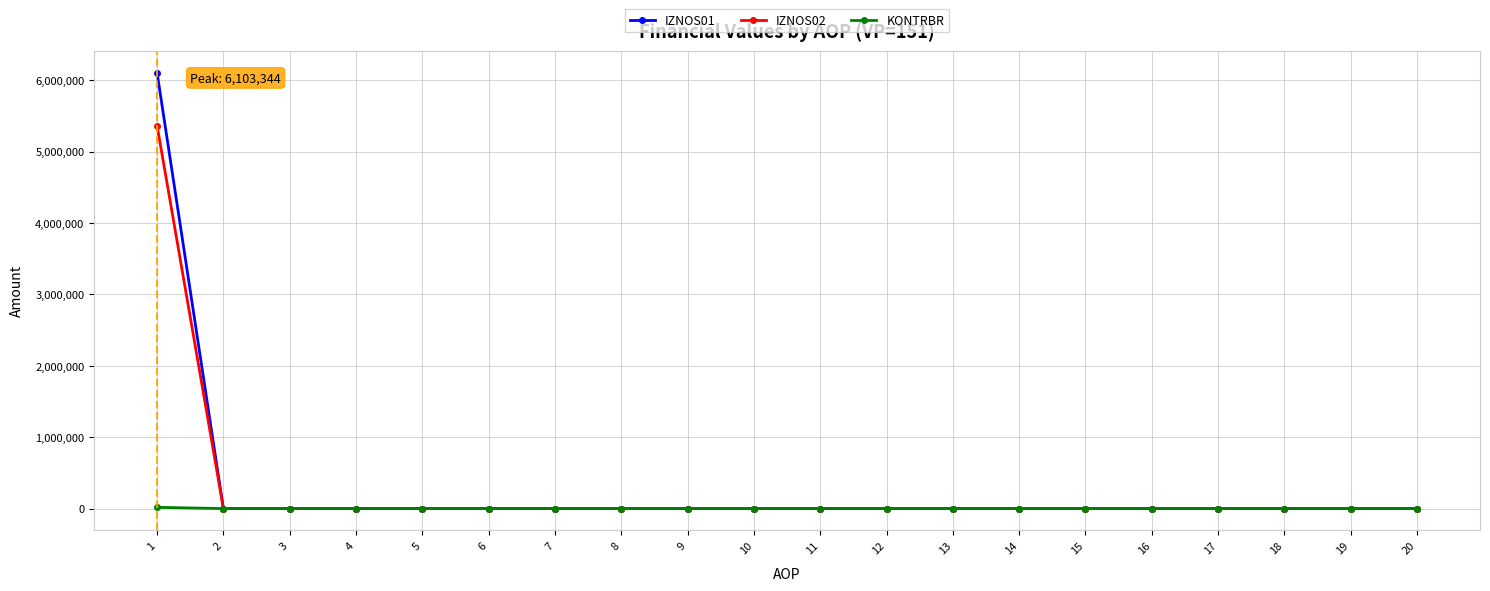

The value of IZNOS01 at 16 is 0.0. True or false?

True